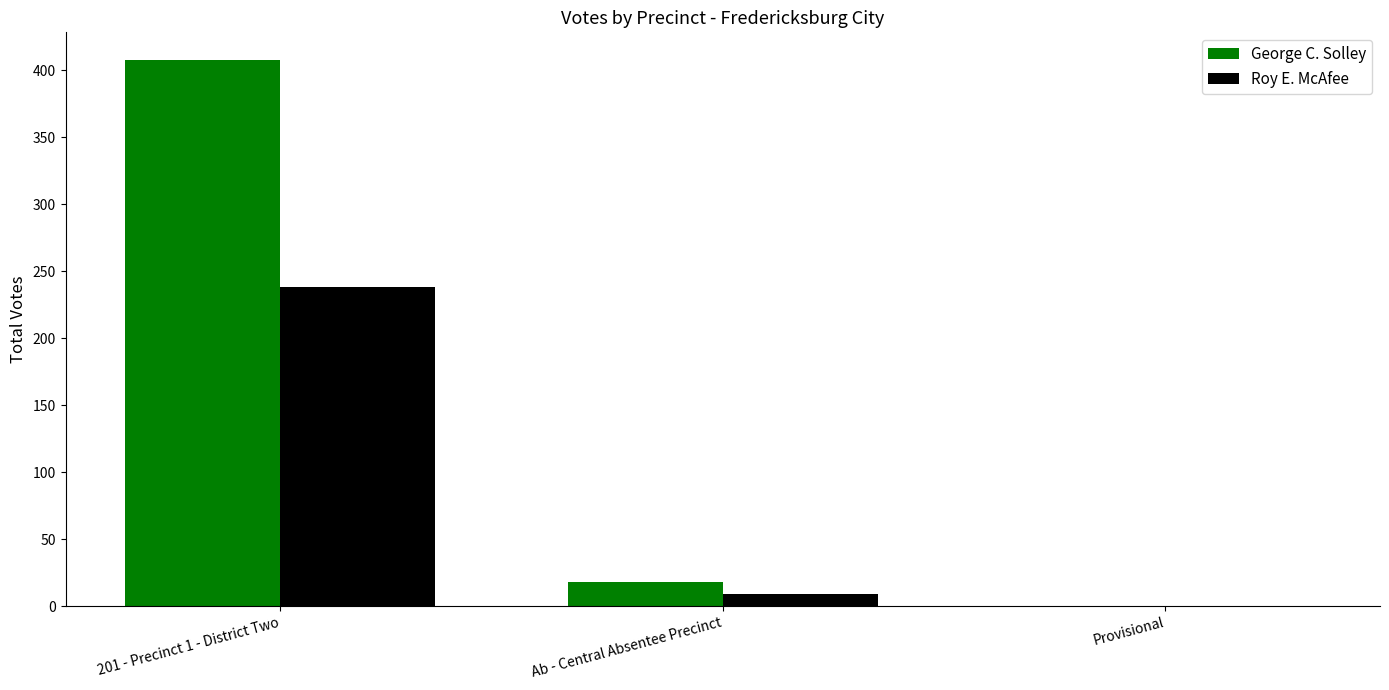

What is the sum of all George C. Solley values?

426